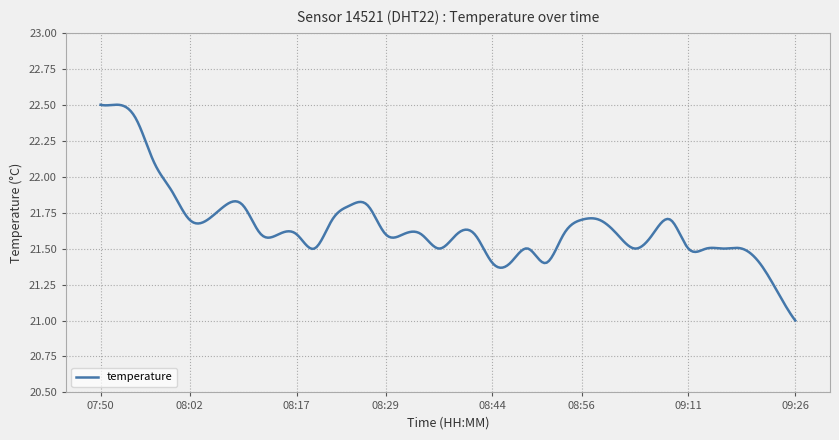

What is the difference between the maximum and minimum values?

1.5